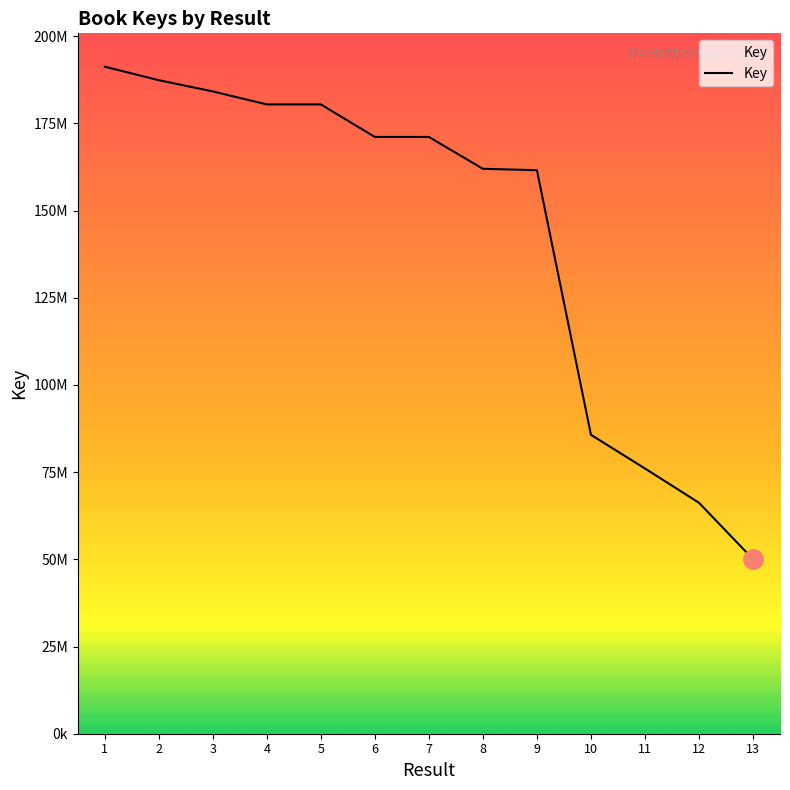

Does the chart have visible grid lines?

No